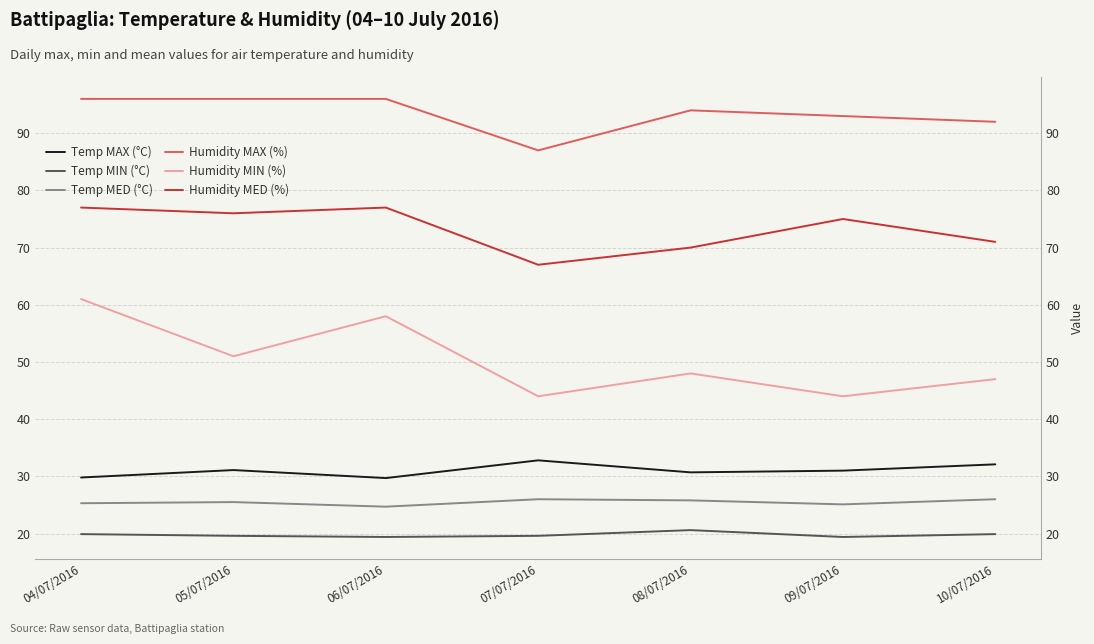

Which has a higher value, 04/07/2016 or 06/07/2016?

04/07/2016